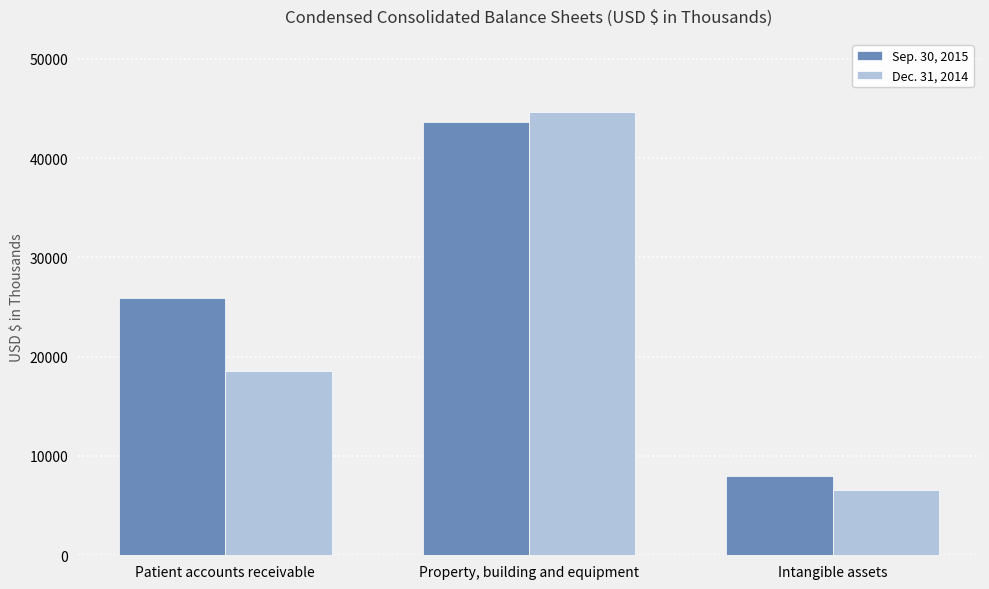

Between Property, building and equipment and Intangible assets, which series saw the biggest shift?

Dec. 31, 2014